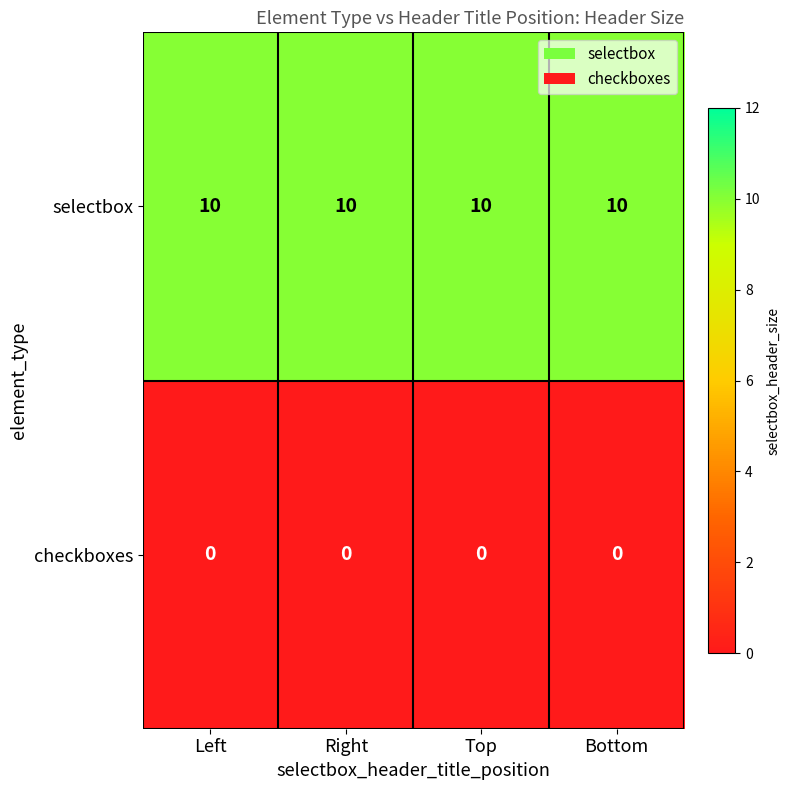

What is the total value across all series at Bottom?

10